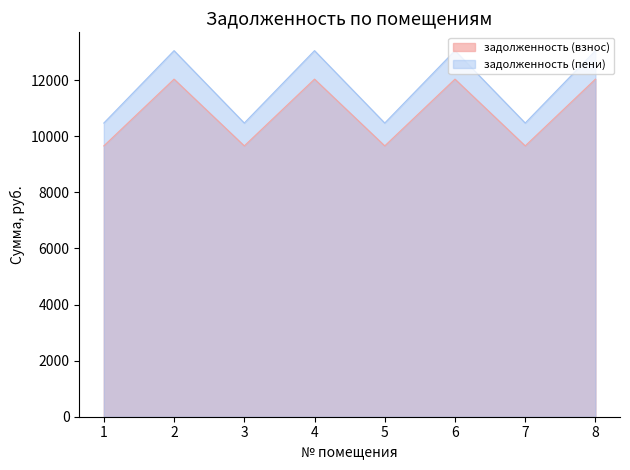

What is the total value across all series at 5?

20130.1